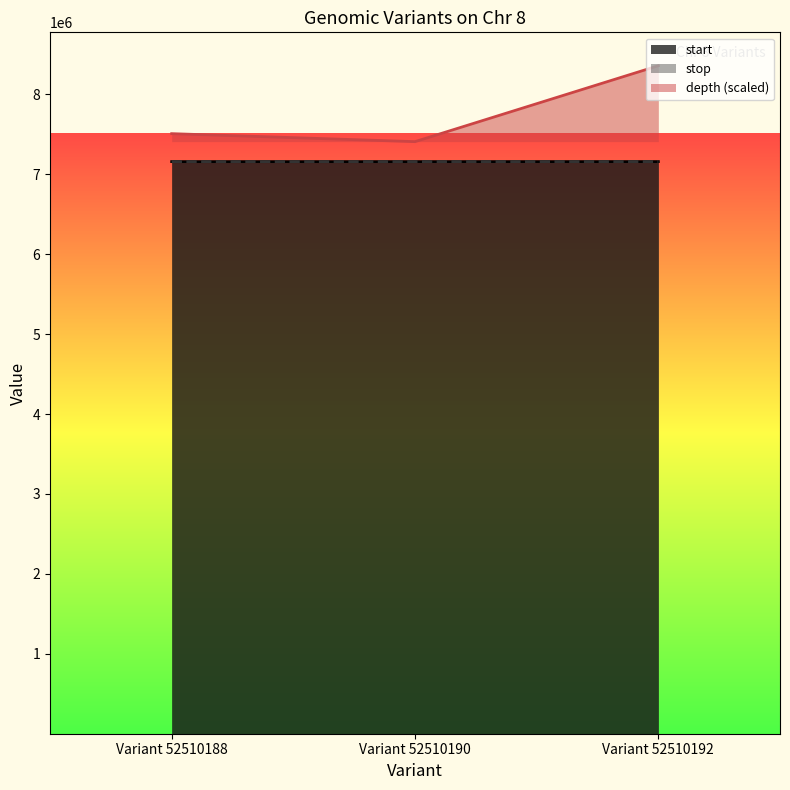

What is the value of the start point at the 2nd from the left?

7159317